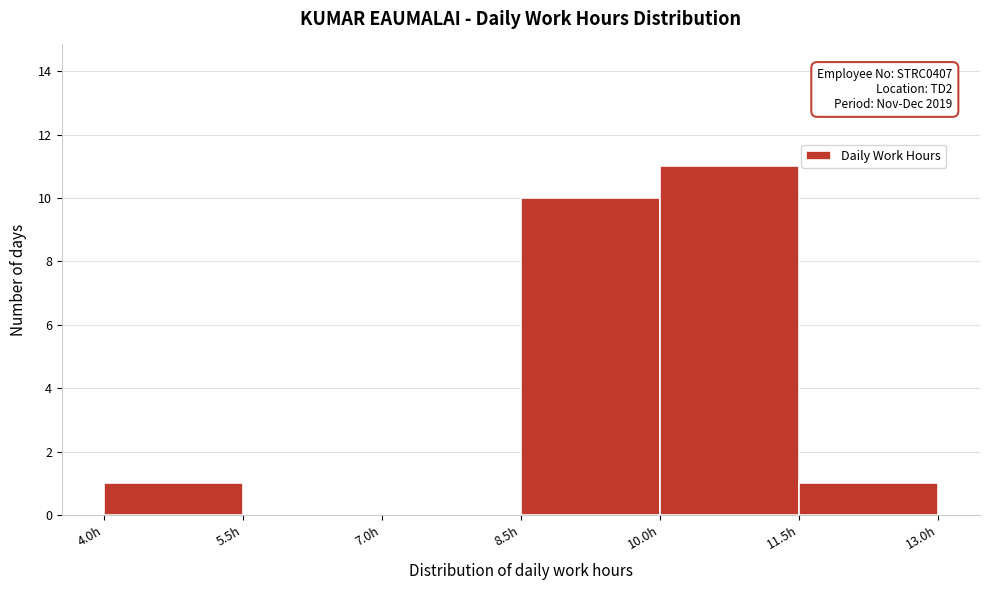

Over which range of the x-axis is the bar tallest?

10.0 to 11.5